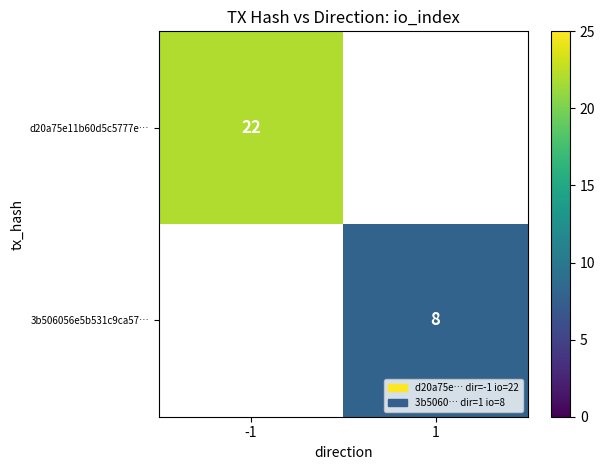

Which category has the lowest value across all series?

1